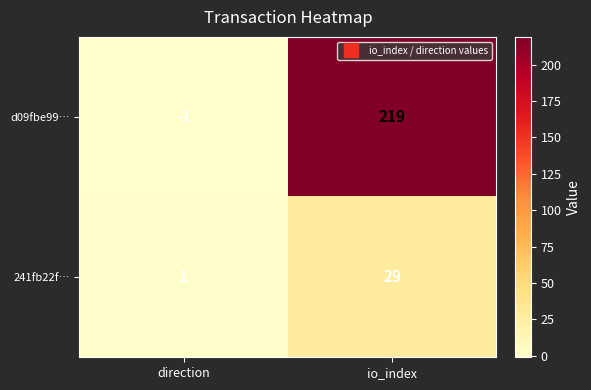

What is the sum of the d09fbe99… values at direction and io_index?

218